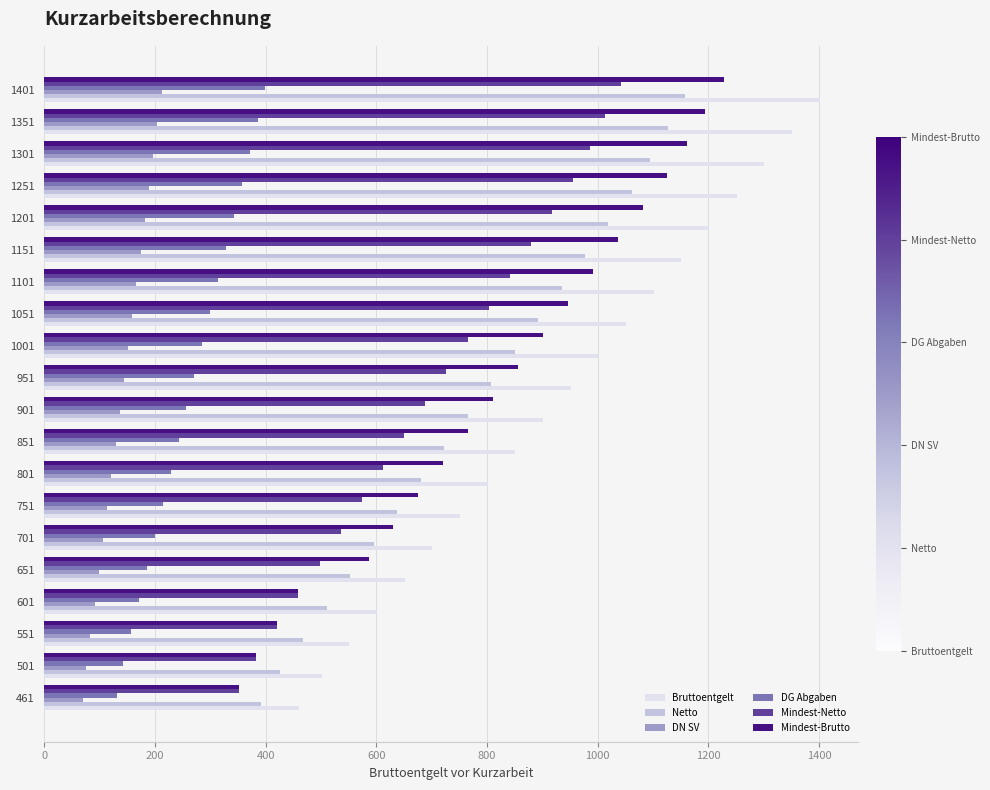

Which series has the largest total across all categories?

Bruttoentgelt